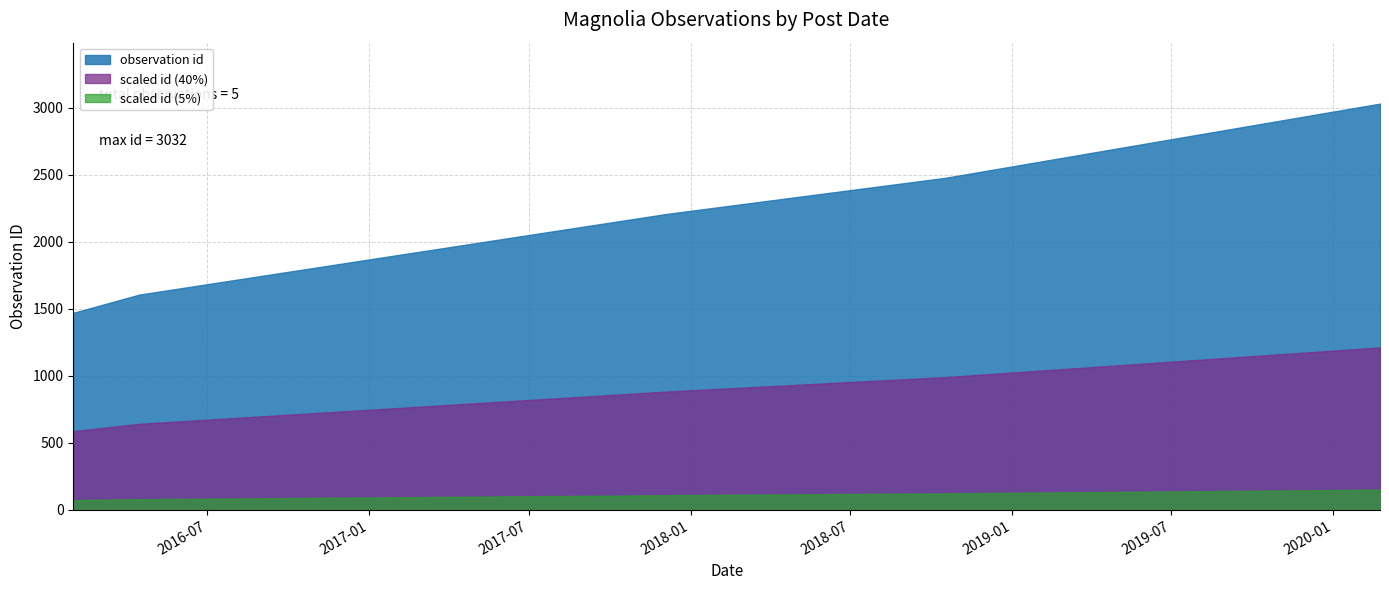

Which series has the widest spread of values?

observation id